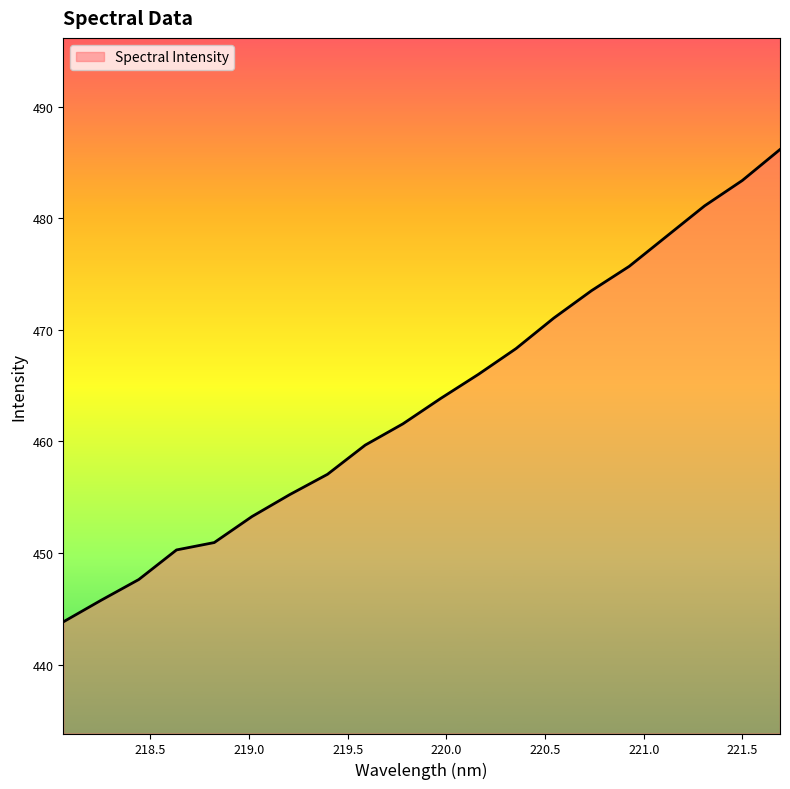

Count the number of data series in this chart.

1